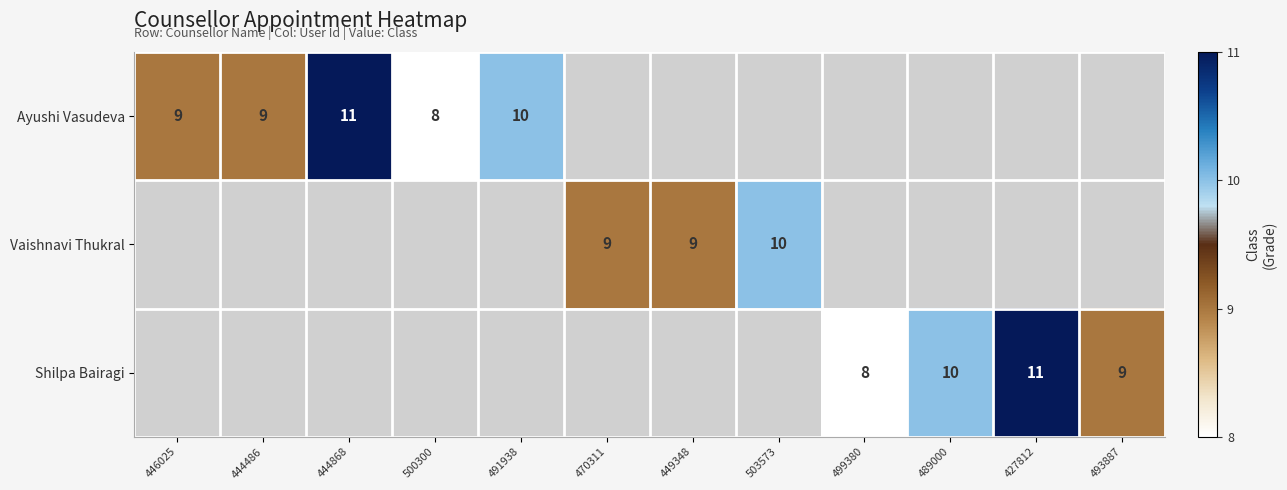

Is it true that Vaishnavi Thukral equals 16 at 503573?

False